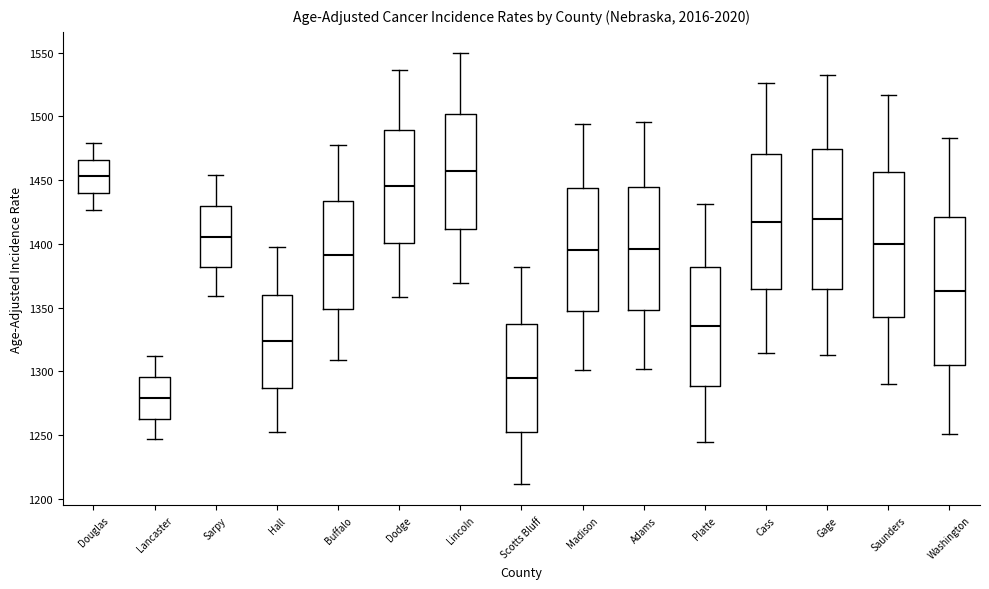

Reading left to right, read every box against the y-axis: the position of its median line, the range the box covers, and the ends of its whiskers. The values are not printed on the chart, so give them approximately, as read against the axis.

Douglas: median 1455, box 1440 to 1465, whiskers 1425 to 1480
Lancaster: median 1280, box 1265 to 1295, whiskers 1245 to 1310
Sarpy: median 1405, box 1380 to 1430, whiskers 1360 to 1455
Hall: median 1325, box 1285 to 1360, whiskers 1255 to 1395
Buffalo: median 1390, box 1350 to 1435, whiskers 1310 to 1480
Dodge: median 1445, box 1400 to 1490, whiskers 1360 to 1535
Lincoln: median 1455, box 1410 to 1500, whiskers 1370 to 1550
Scotts Bluff: median 1295, box 1250 to 1335, whiskers 1210 to 1380
Madison: median 1395, box 1345 to 1445, whiskers 1300 to 1495
Adams: median 1395, box 1350 to 1445, whiskers 1300 to 1495
Platte: median 1335, box 1290 to 1380, whiskers 1245 to 1430
Cass: median 1415, box 1365 to 1470, whiskers 1315 to 1525
Gage: median 1420, box 1365 to 1475, whiskers 1315 to 1530
Saunders: median 1400, box 1345 to 1455, whiskers 1290 to 1515
Washington: median 1365, box 1305 to 1420, whiskers 1250 to 1485